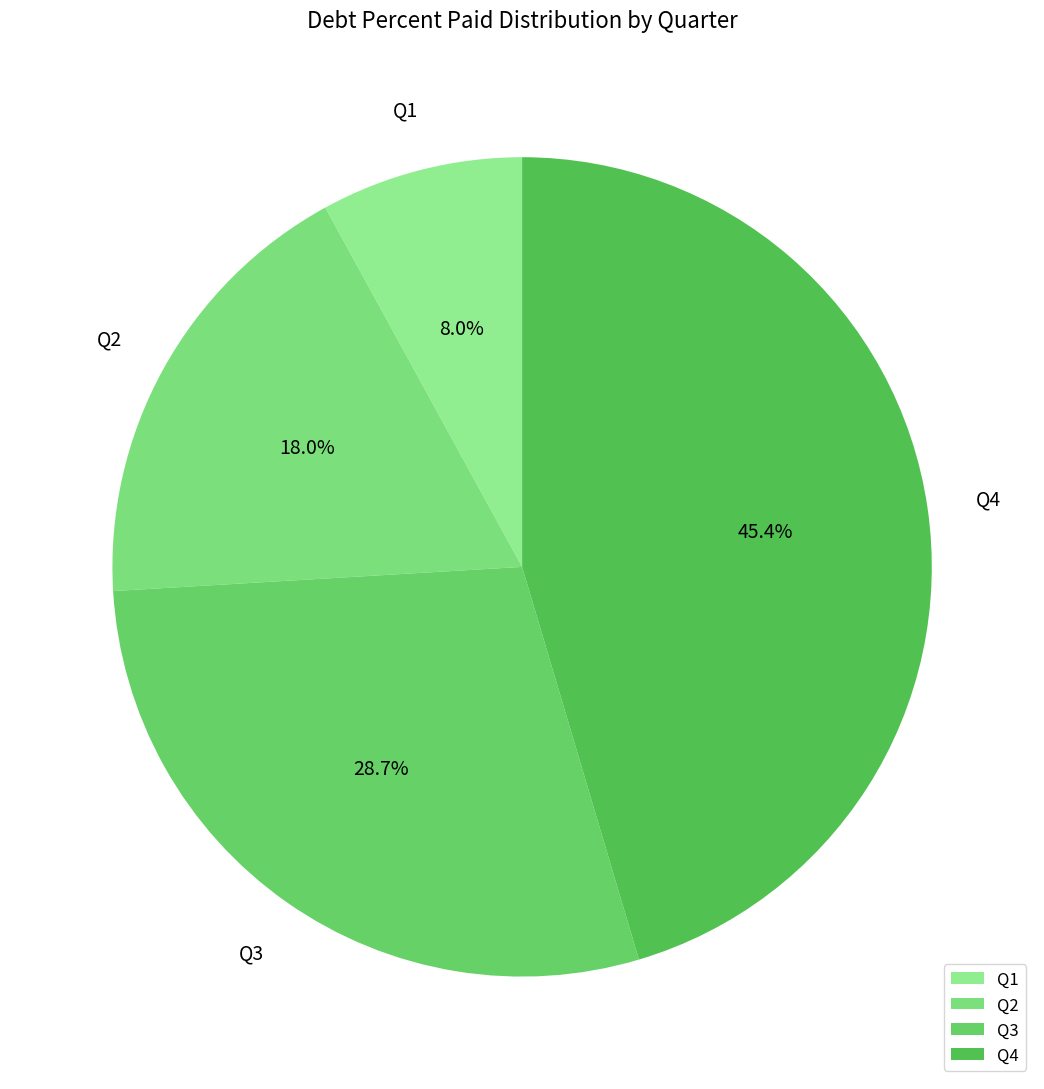

True or false: Q1 accounts for 8% of the total.

True